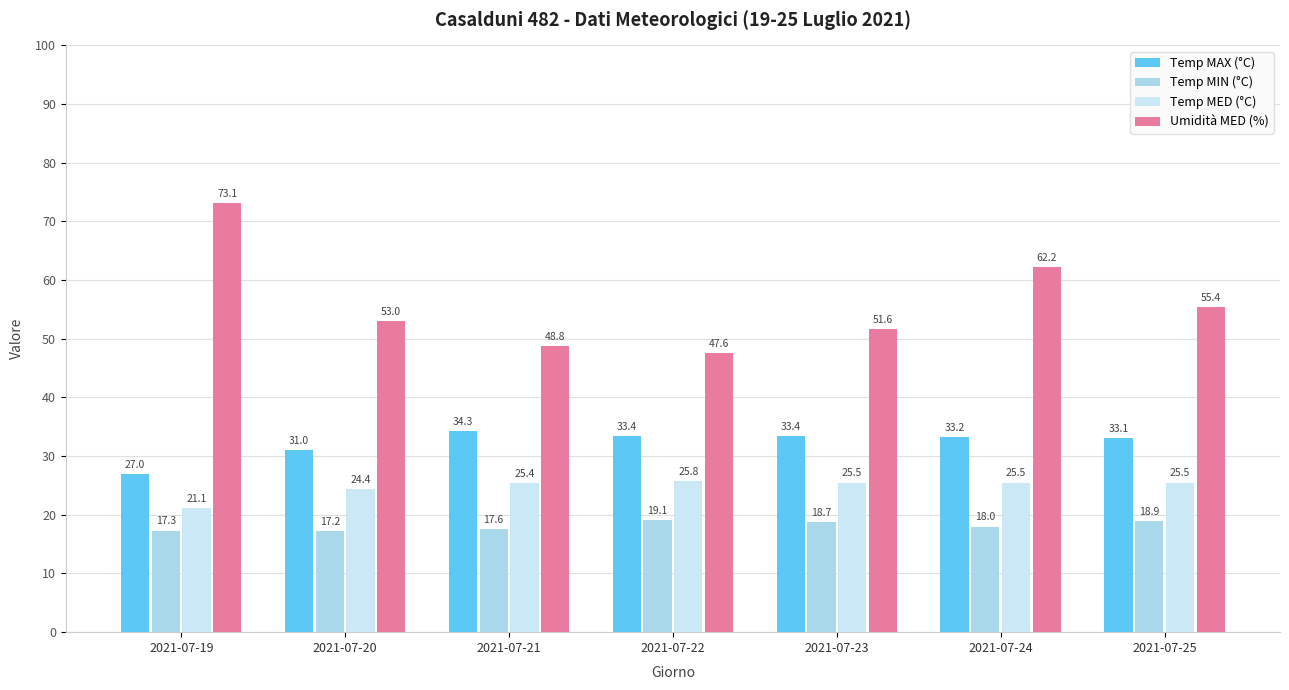

What is the total value across all series at 2021-07-21?

126.1